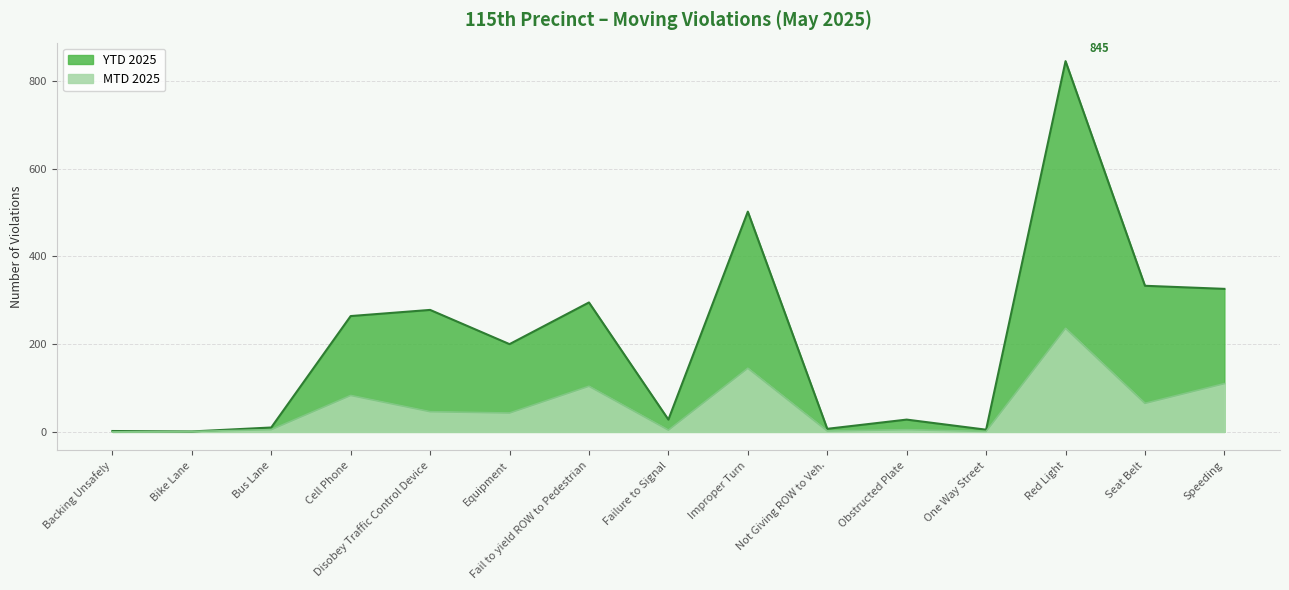

What is the difference between the second highest and second lowest values in the YTD 2025 series?

500